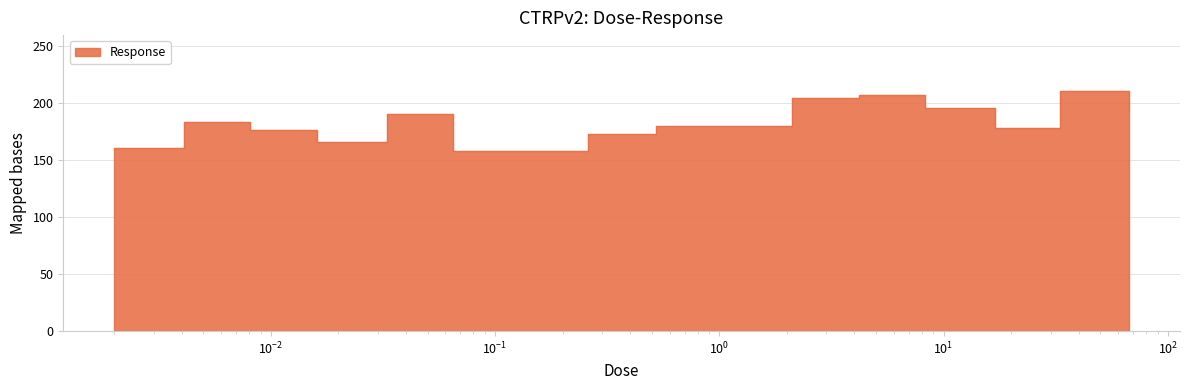

How many points are higher than both their immediate neighbors (excluding endpoints)?

4